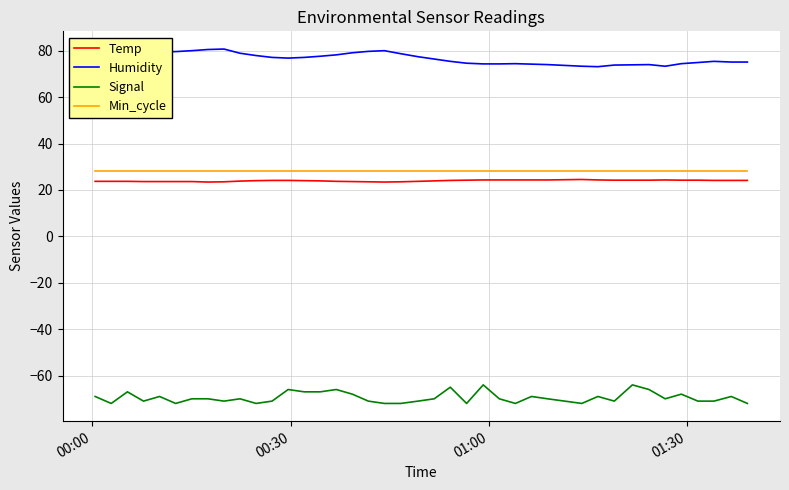

What is the maximum value for Humidity?

80.7